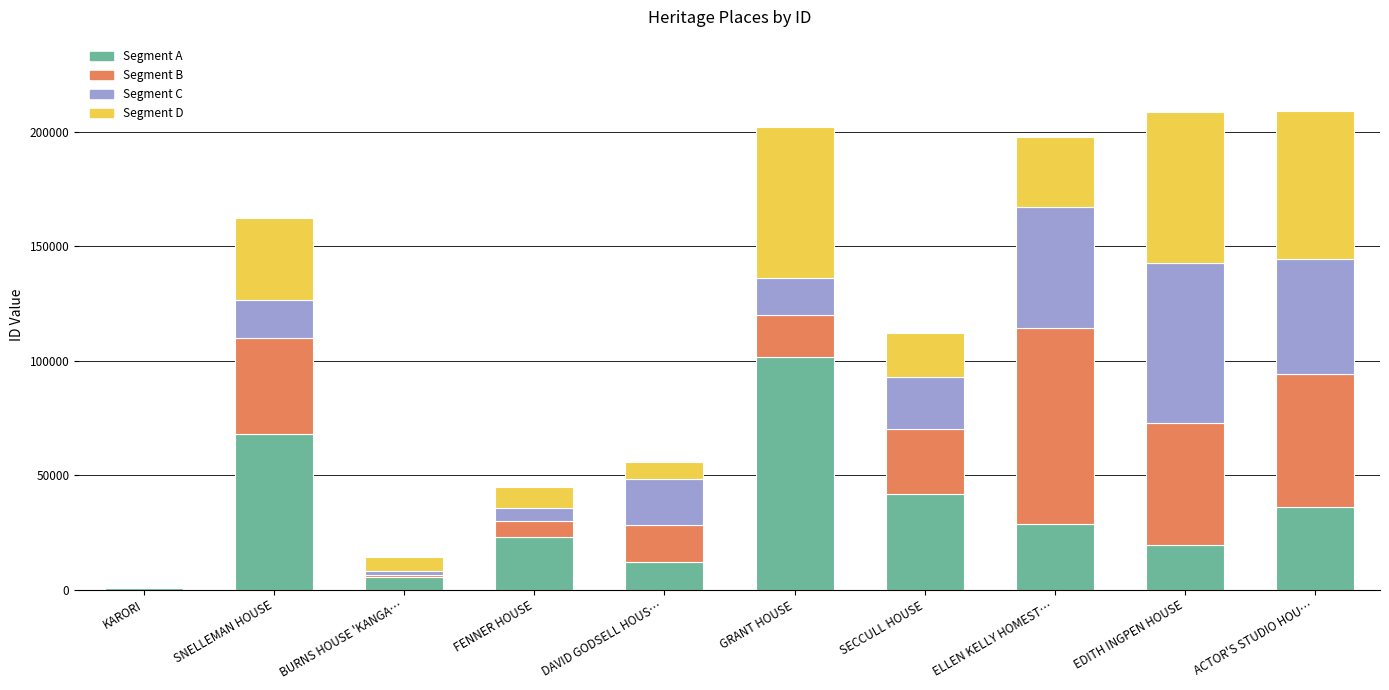

What value does the Segment A series have at SECCULL HOUSE?

41837.9